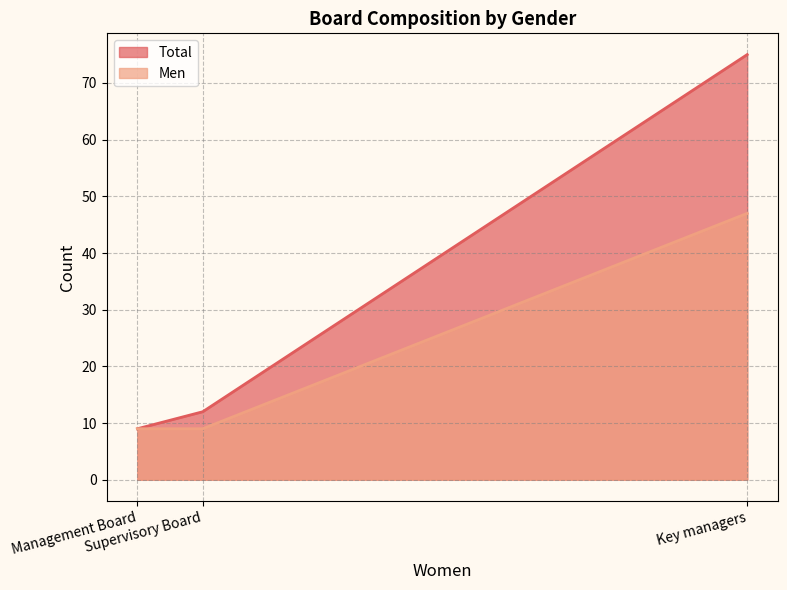

What is the highest value of the Men series?

47